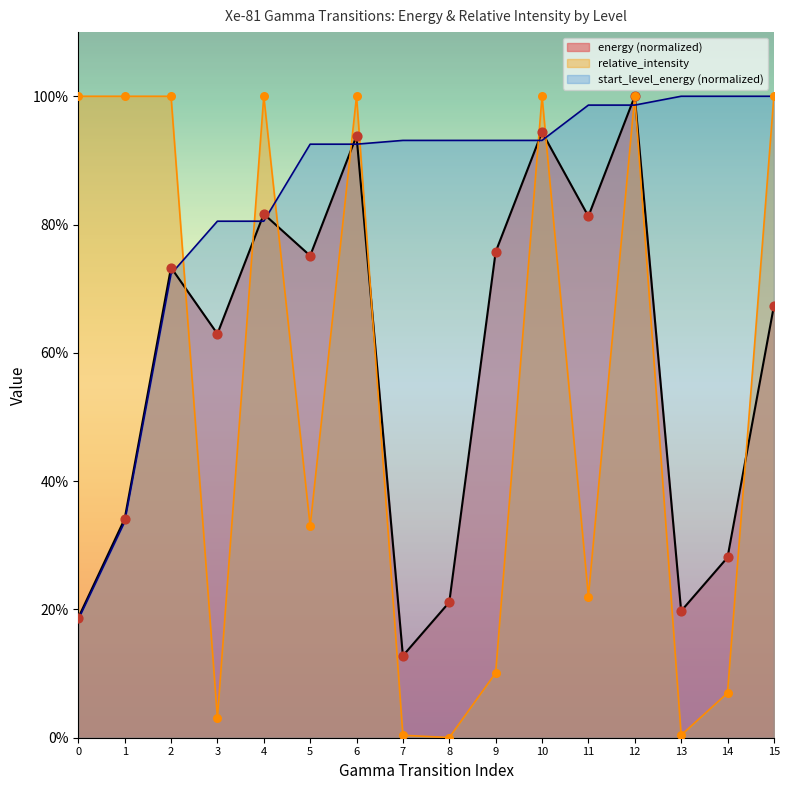

Is the value of relative_intensity at 3 greater than the value of energy at 9?

No